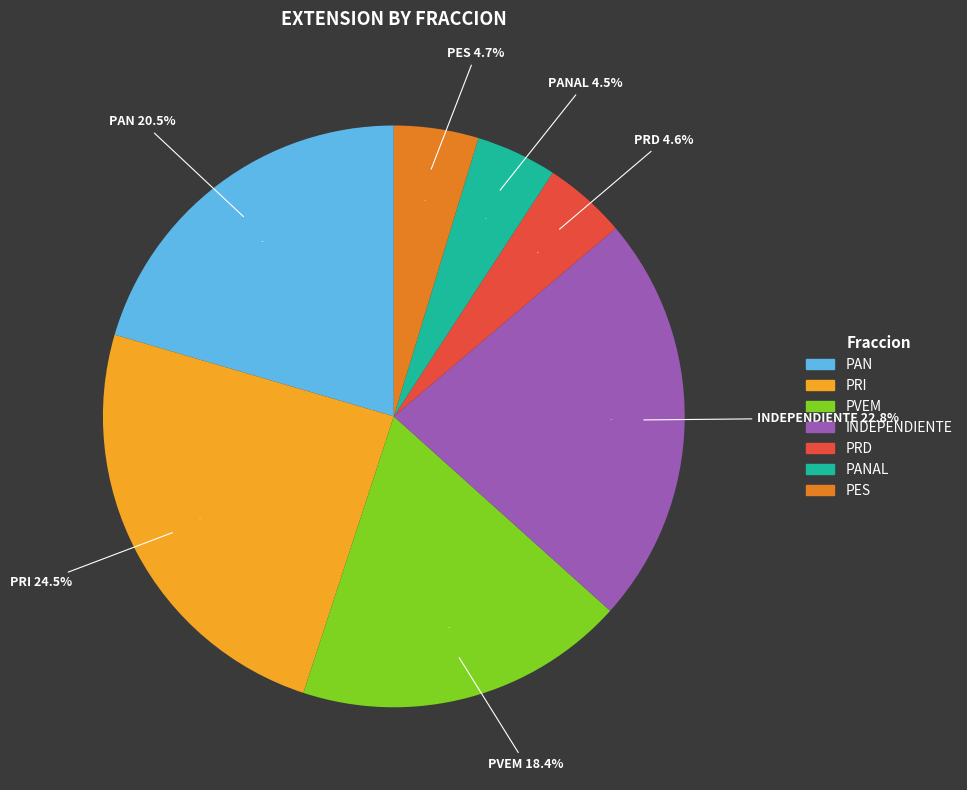

Does PRI account for over 50% of the chart?

No